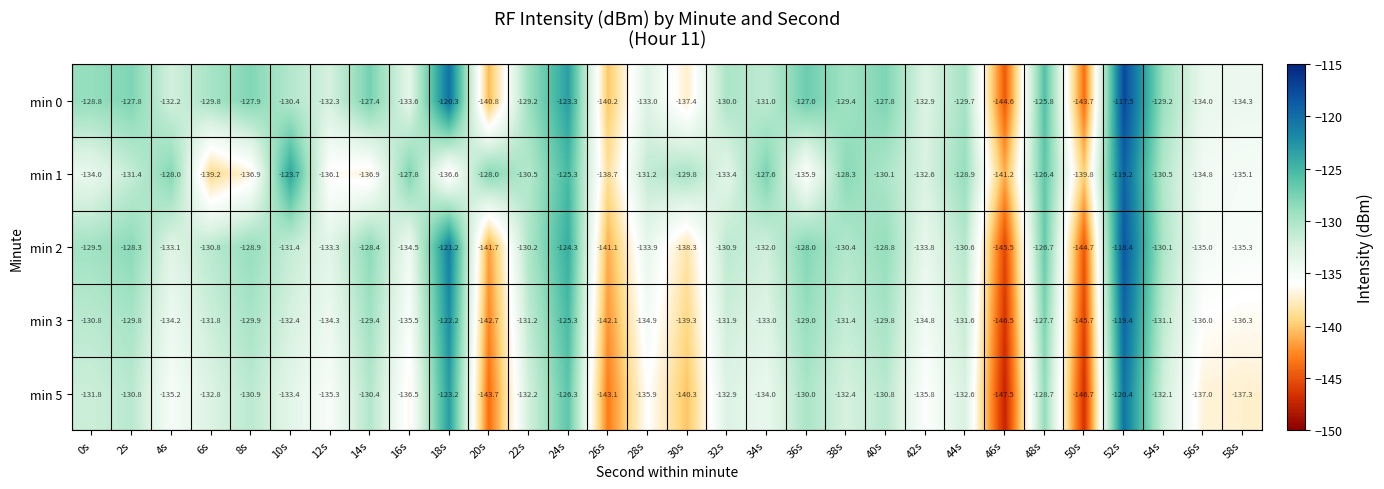

What is the difference between the highest and lowest values at 14s?

9.5